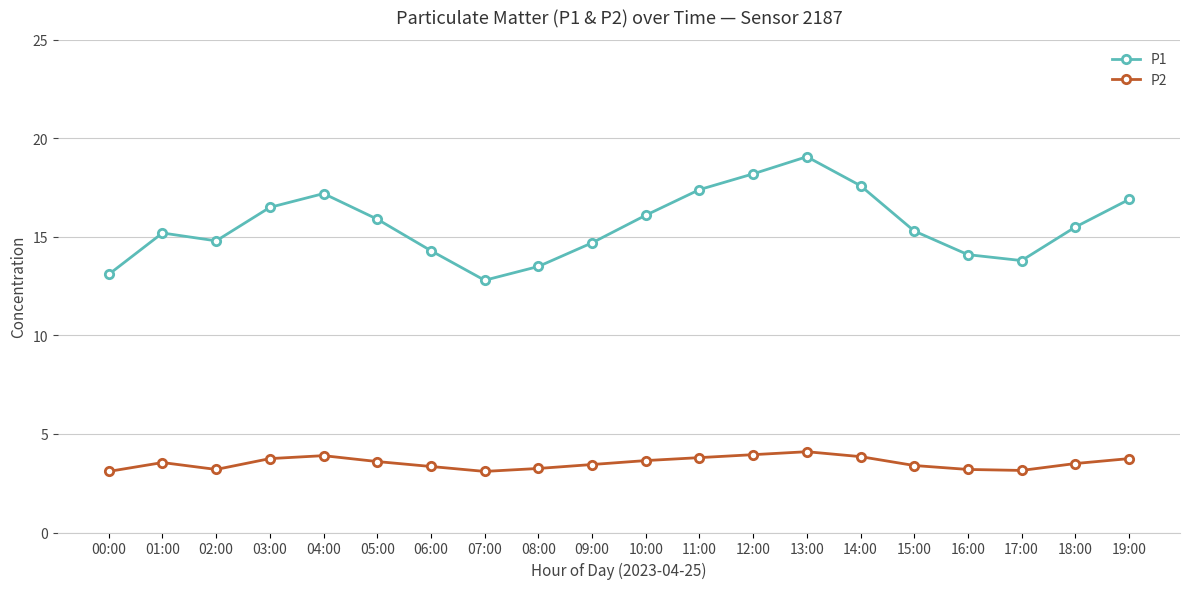

Which series has the largest range (max minus min)?

P1